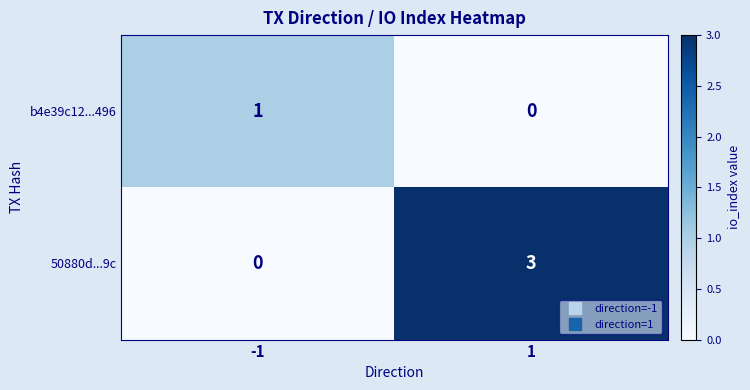

Reading right to left, what are all the values shown in this chart?

b4e39c12...496: 1=0	-1=1
50880d...9c: 1=3	-1=0